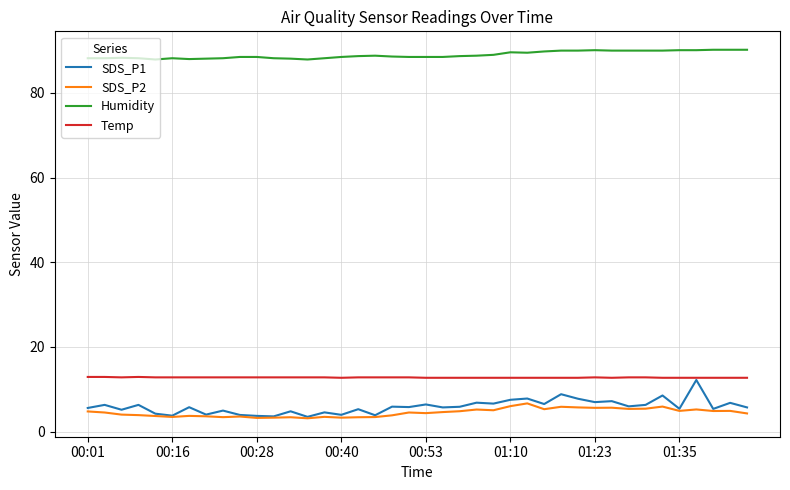

Which series has the largest total across all categories?

Humidity